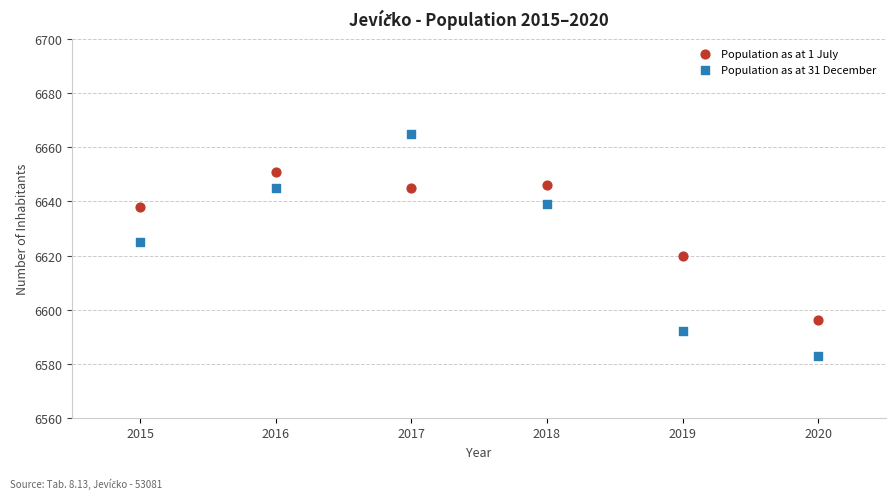

Which series has the largest Y range (max minus min)?

Population as at 31 December